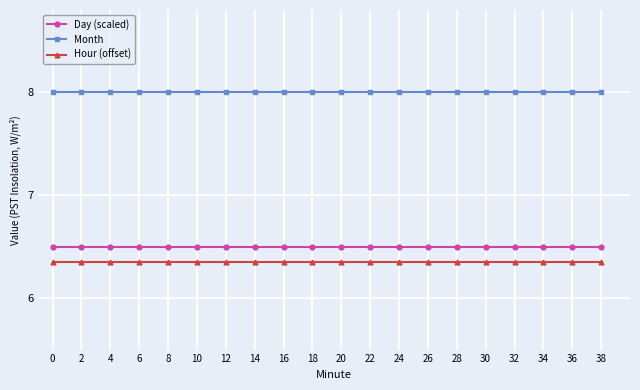

At how many categories does at least one series exceed 6?

20